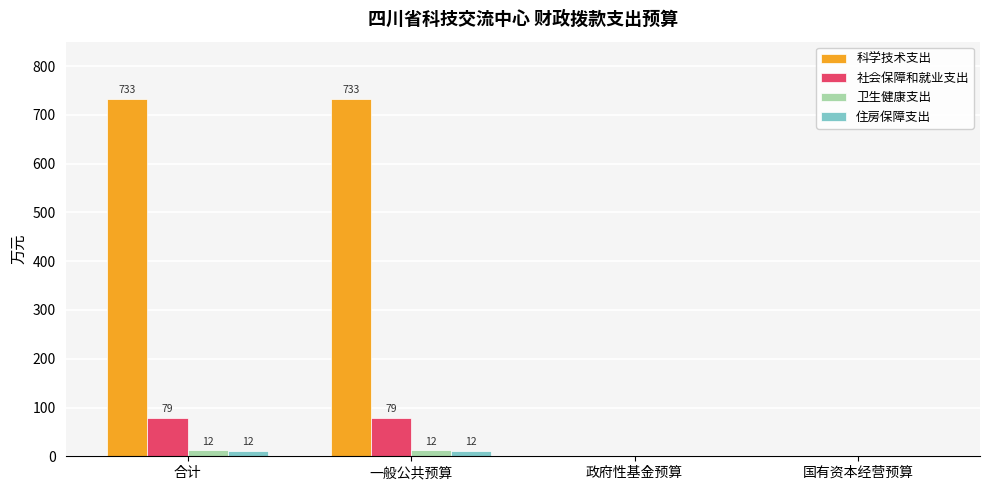

What is the maximum value for 科学技术支出?

732.8